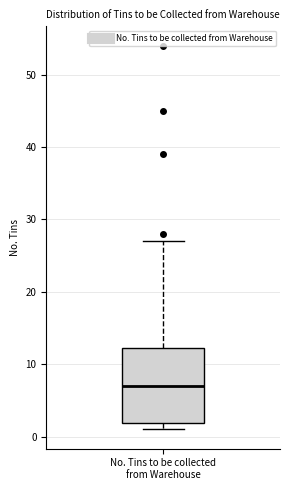

Where is the upper edge of the box for No. Tins to be collected from Warehouse on the y-axis? The values are not printed on the chart, so give them approximately, as read against the axis.

12